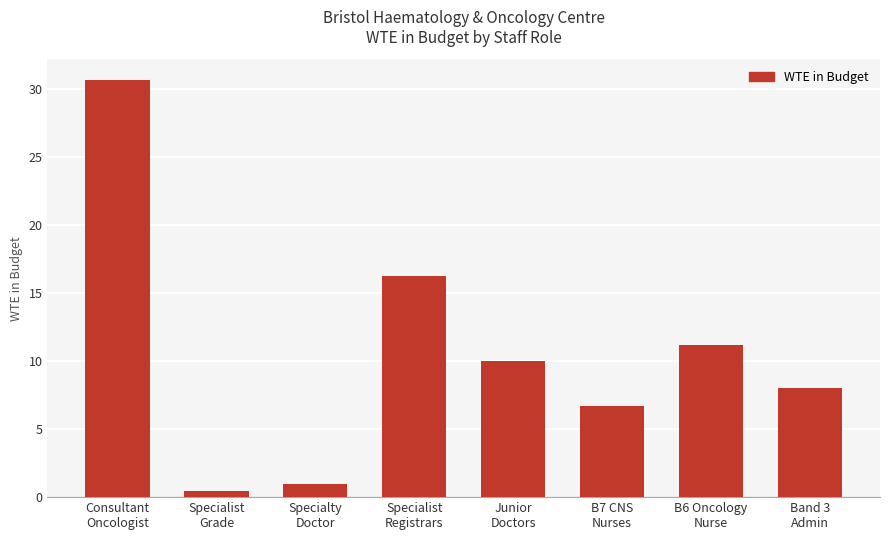

What is the label of the 1st bar from the right?

Band 3
Admin